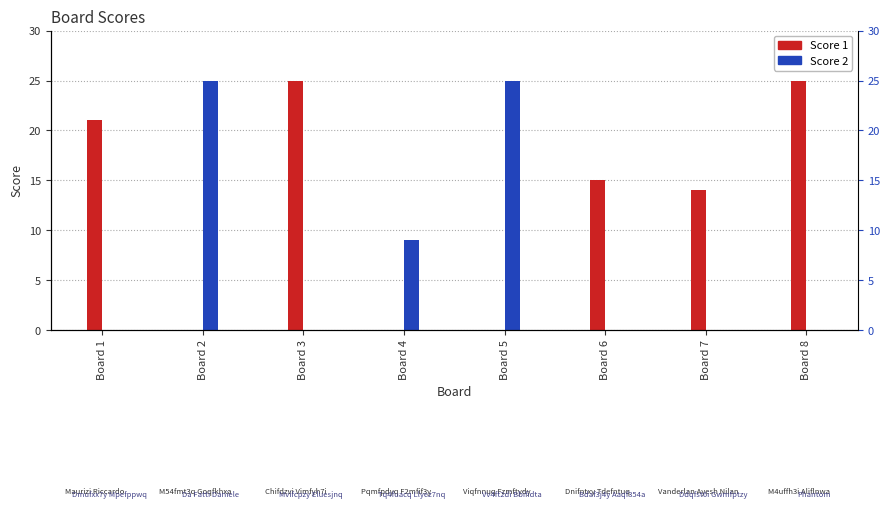

Reading right to left, list all the values displayed in this chart.

Score 1: 25	14	15	0	0	25	0	21
Score 2: 0	0	0	25	9	0	25	0